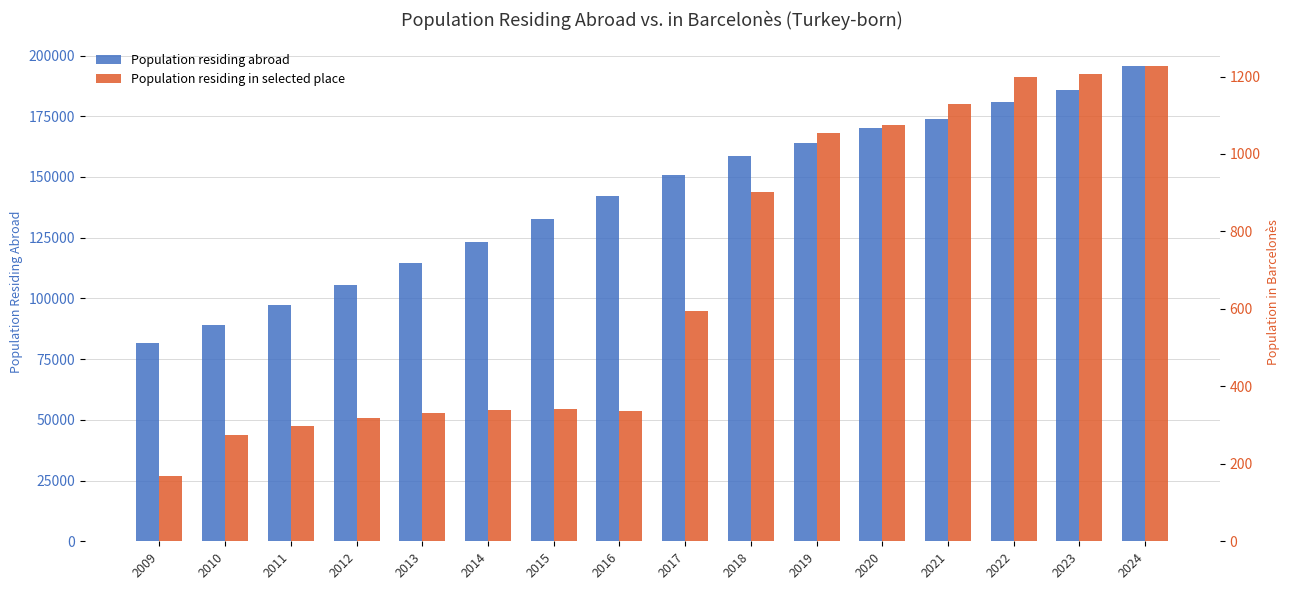

List the series in order of their overall mean, lowest first.

Population residing in selected place, Population residing abroad